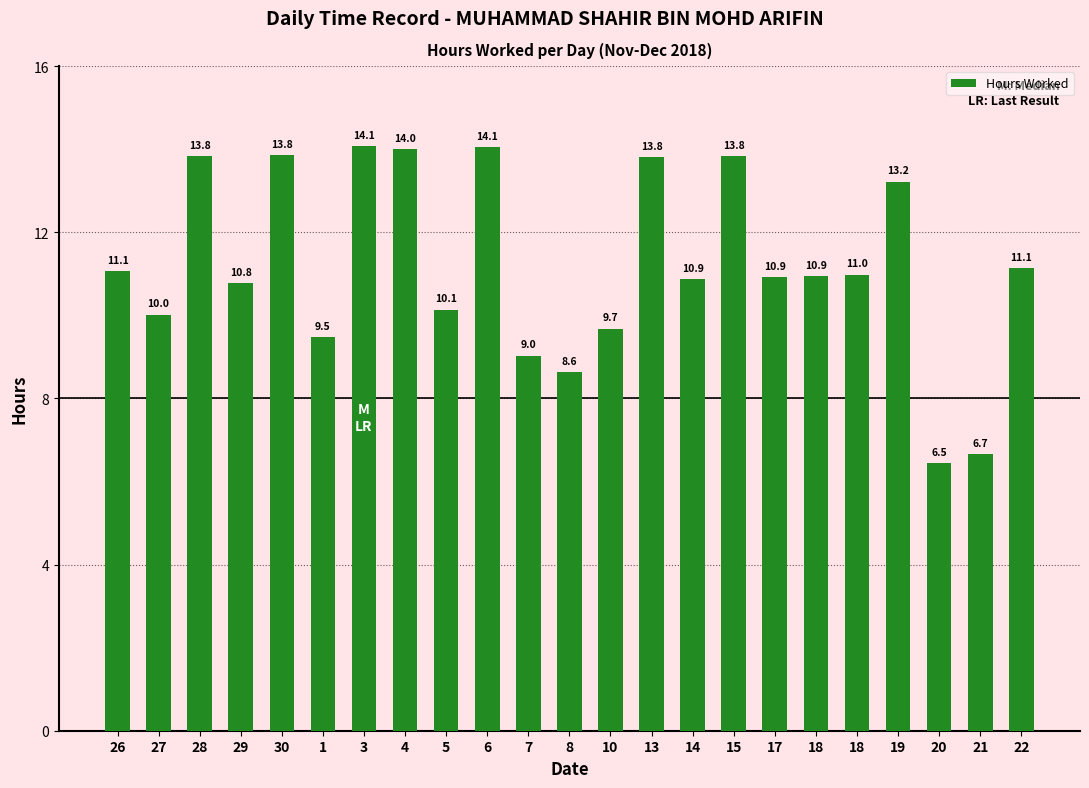

Between 4 and 3, which is larger?

3